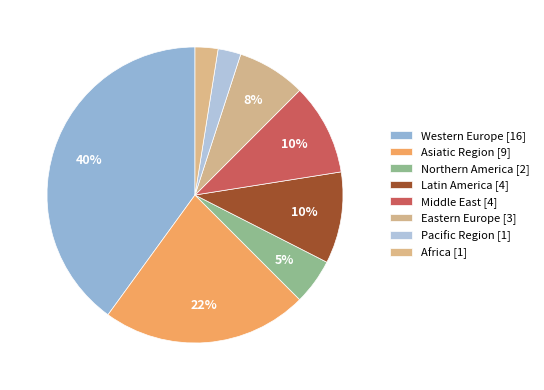

To the nearest percent, what is the difference between the largest and smallest slice percentages?

38%